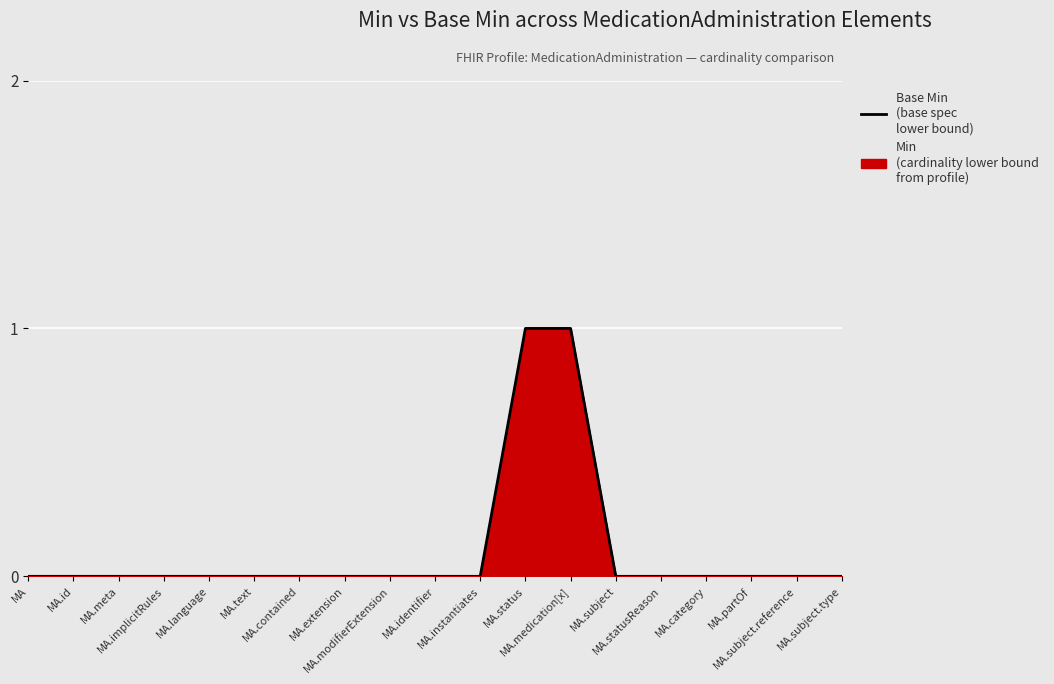

True or false: the data has more than 1 interior local peaks.

False